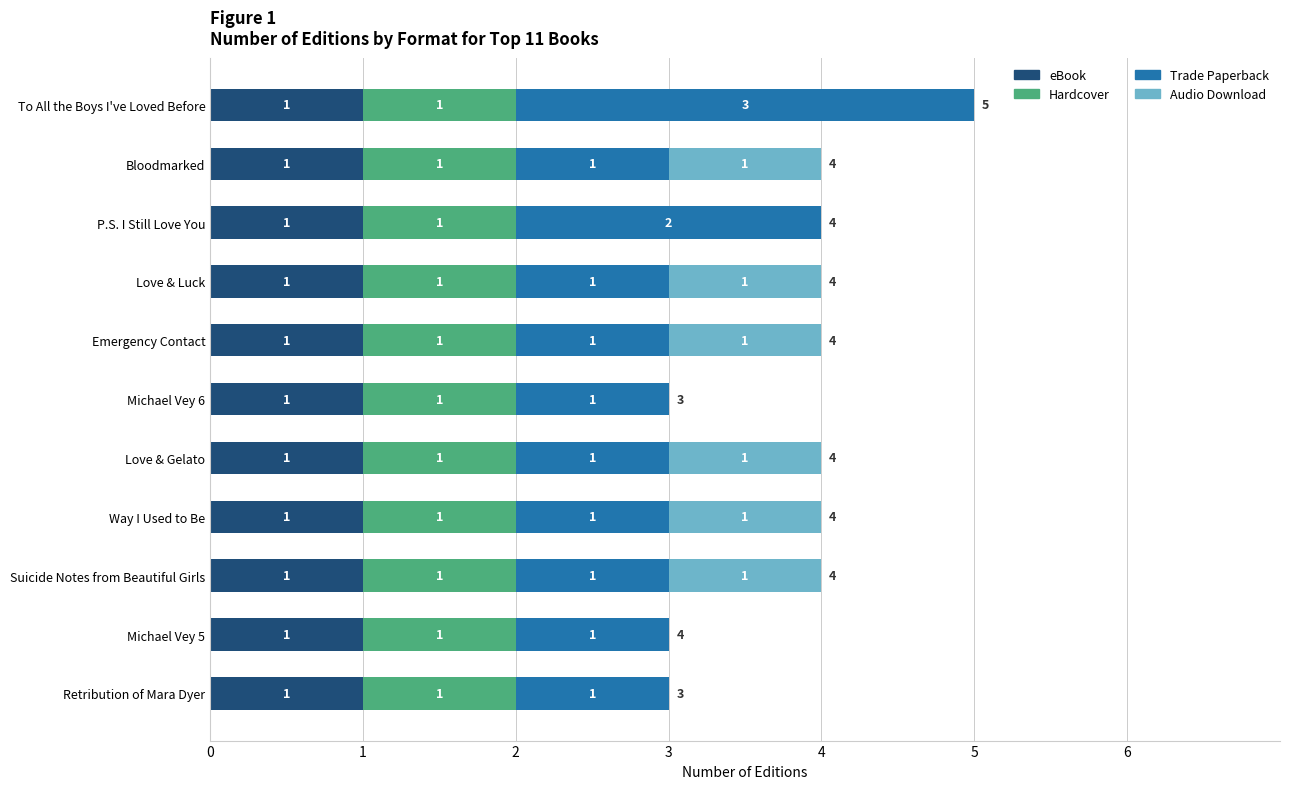

The eBook series shows 1 at Michael Vey 5. True or false?

True